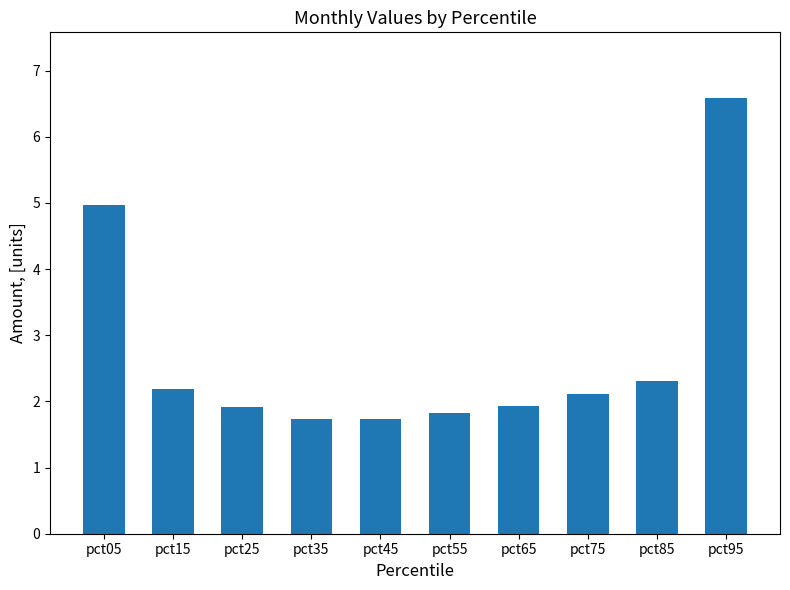

What is the difference between the maximum and second lowest values?

4.9